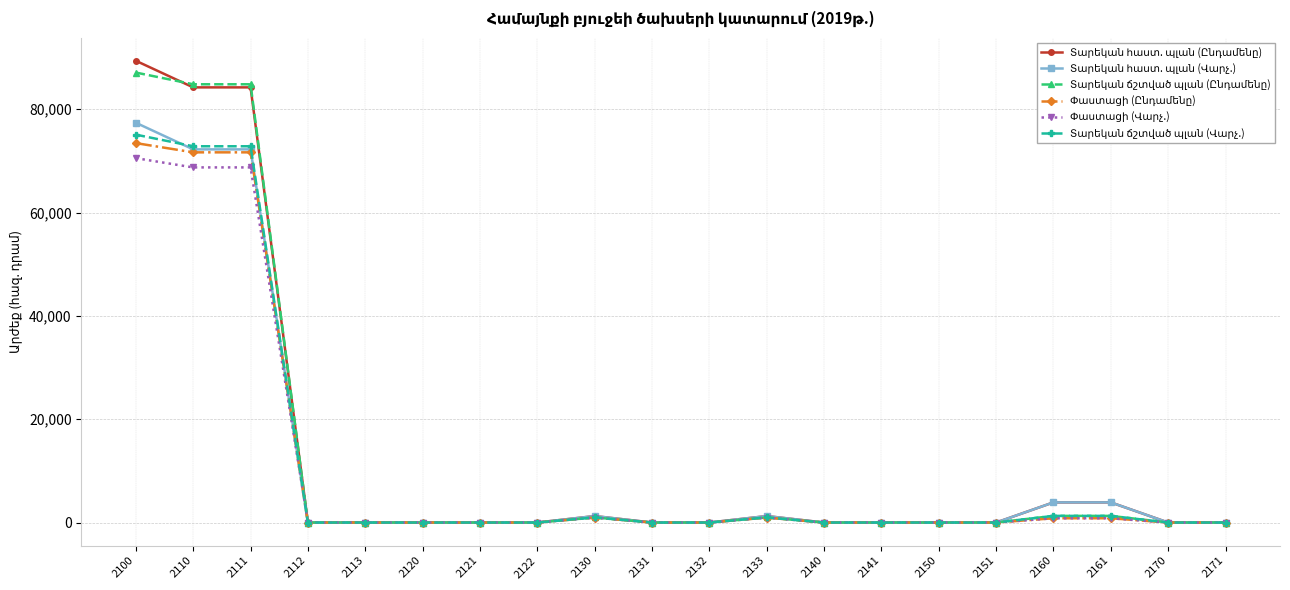

How many series are shown in this chart?

6